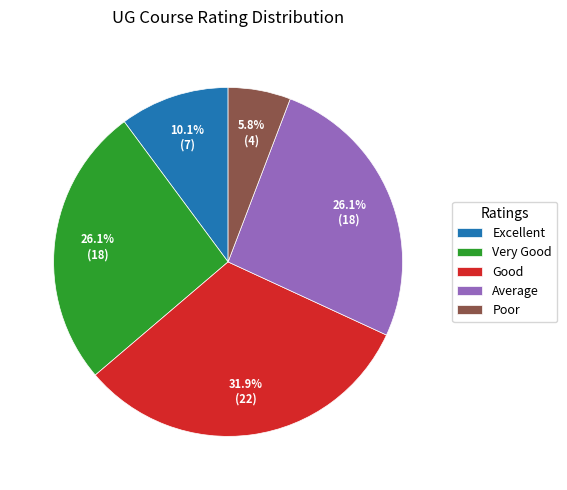

Combined, do Average and Good account for over 50%?

Yes